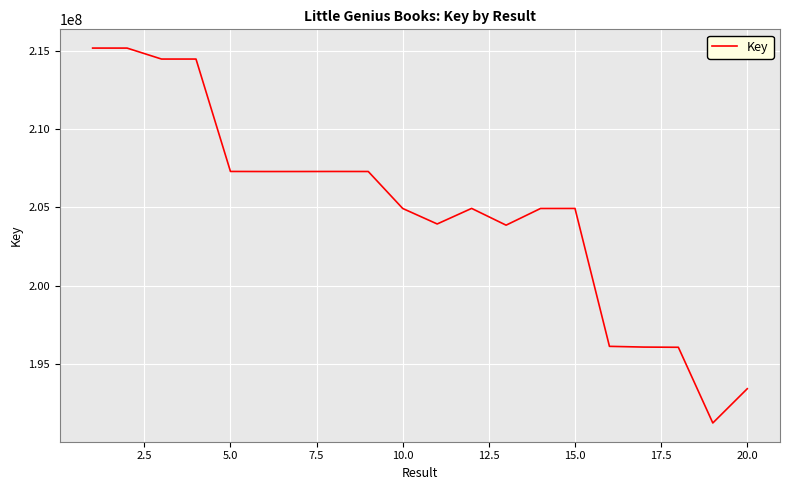

What is the sum of all values?

4096164730